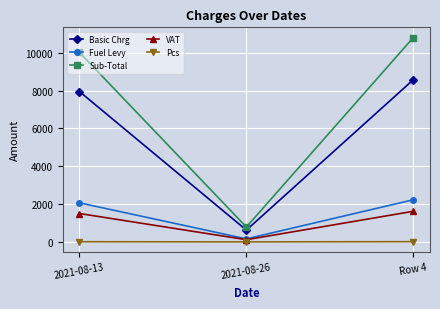

What is the average value of the Sub-Total series?

7203.0